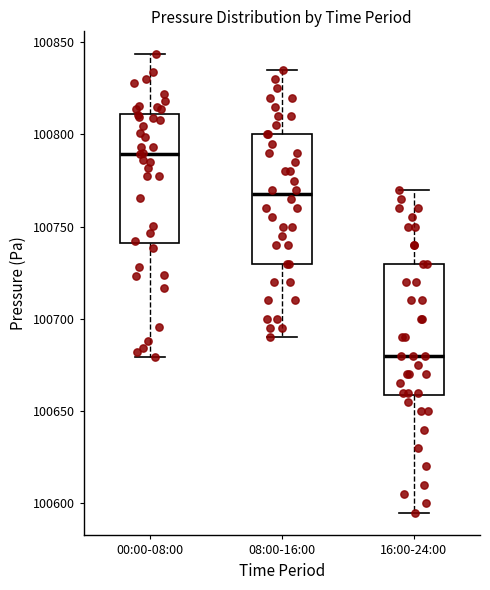

Where does the median line of the box for 16:00-24:00 sit on the y-axis? The values are not printed on the chart, so give them approximately, as read against the axis.

100680